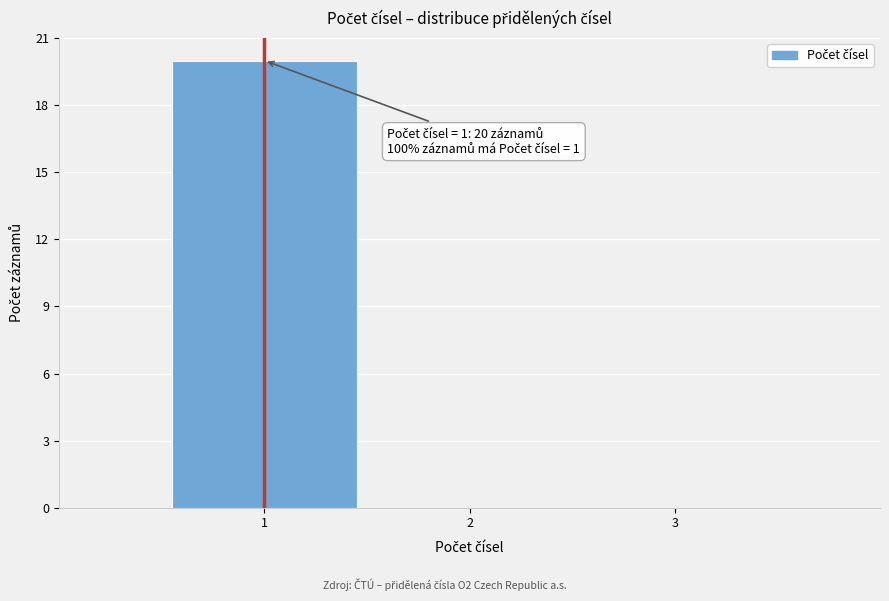

Over which range of the x-axis is the bar tallest?

0.5 to 1.5